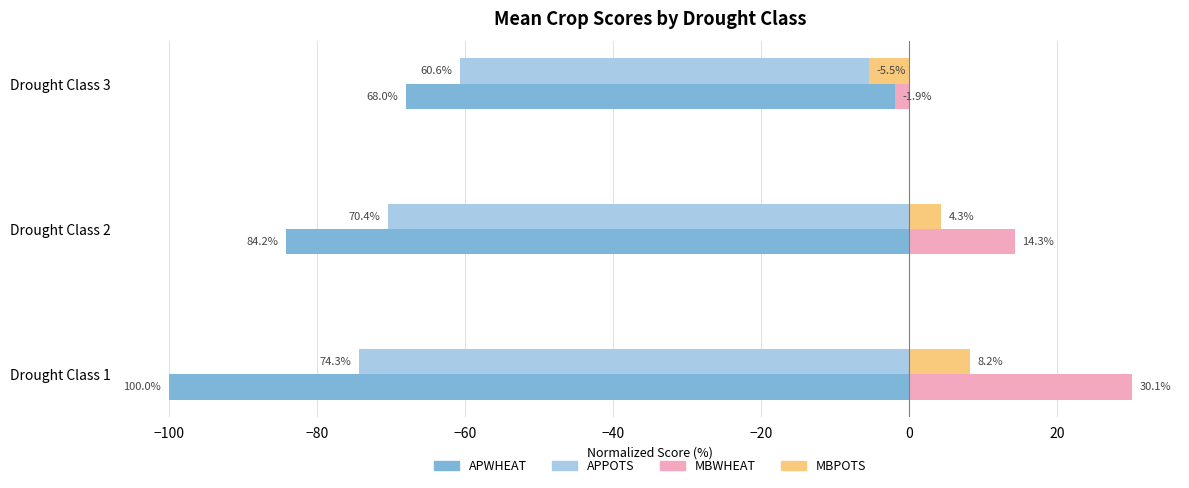

What is the sum of all APWHEAT values?

-252.2